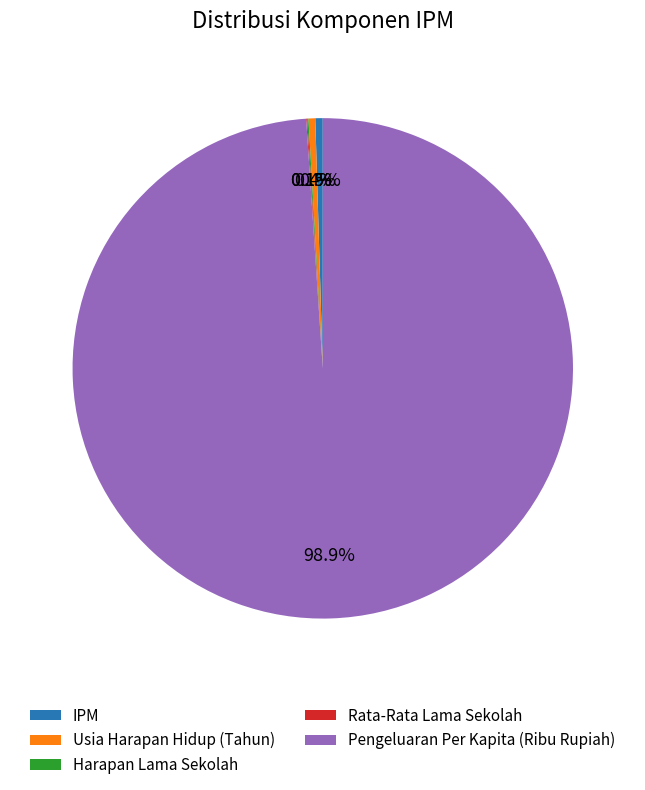

Is the sum of Usia Harapan Hidup (Tahun) and Pengeluaran Per Kapita (Ribu Rupiah) greater than half?

Yes